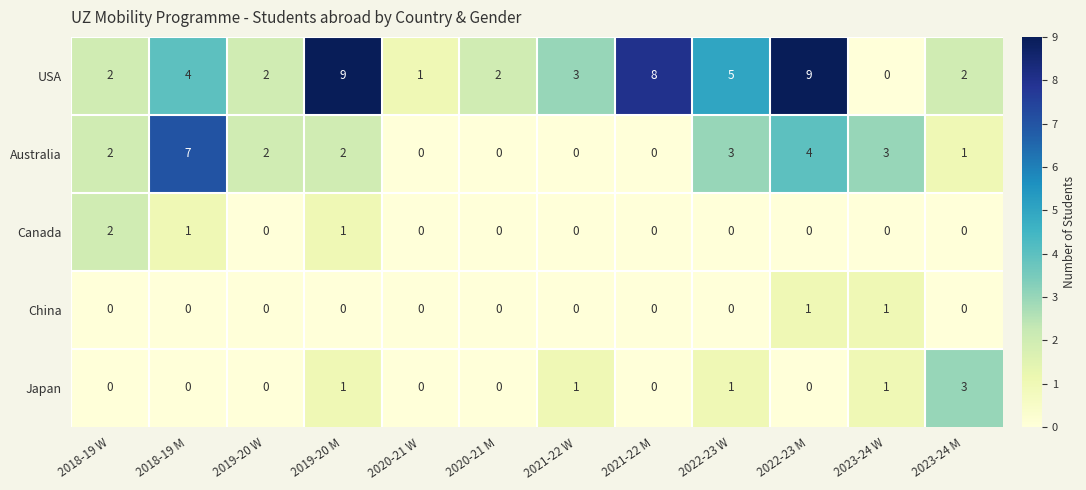

Between 2022-23 W and 2023-24 W, which series saw the biggest shift?

USA